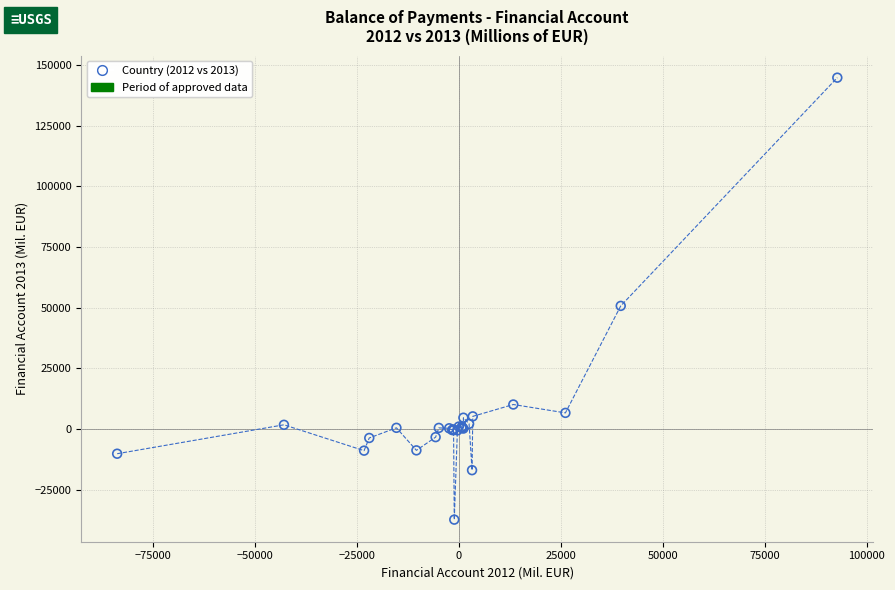

What Y value in the scatter plot is closest to 53737?

50750.0